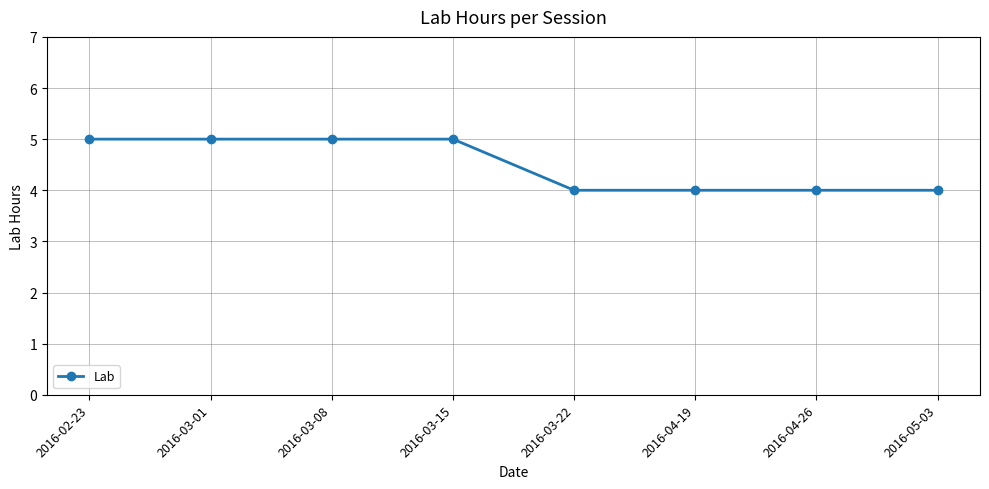

Reading right to left, transcribe all the data shown in this chart.

2016-05-03=4	2016-04-26=4	2016-04-19=4	2016-03-22=4	2016-03-15=5	2016-03-08=5	2016-03-01=5	2016-02-23=5